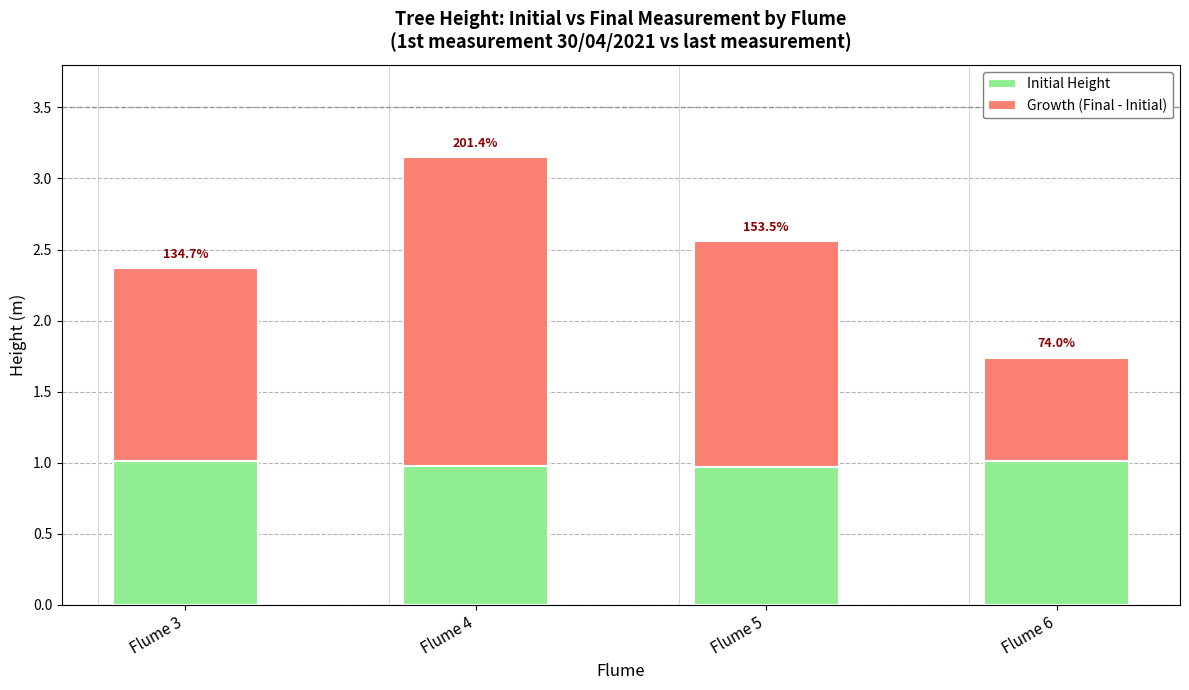

How many bars are there in total?

4